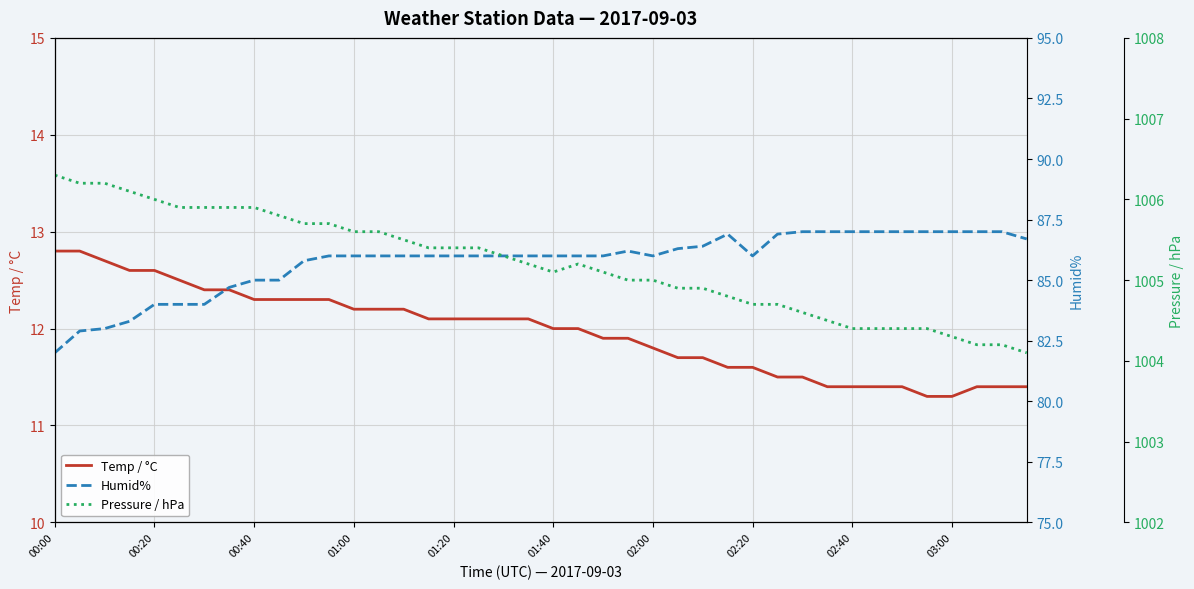

True or false: Temp / °C has a value of 19.7 at 34.

False